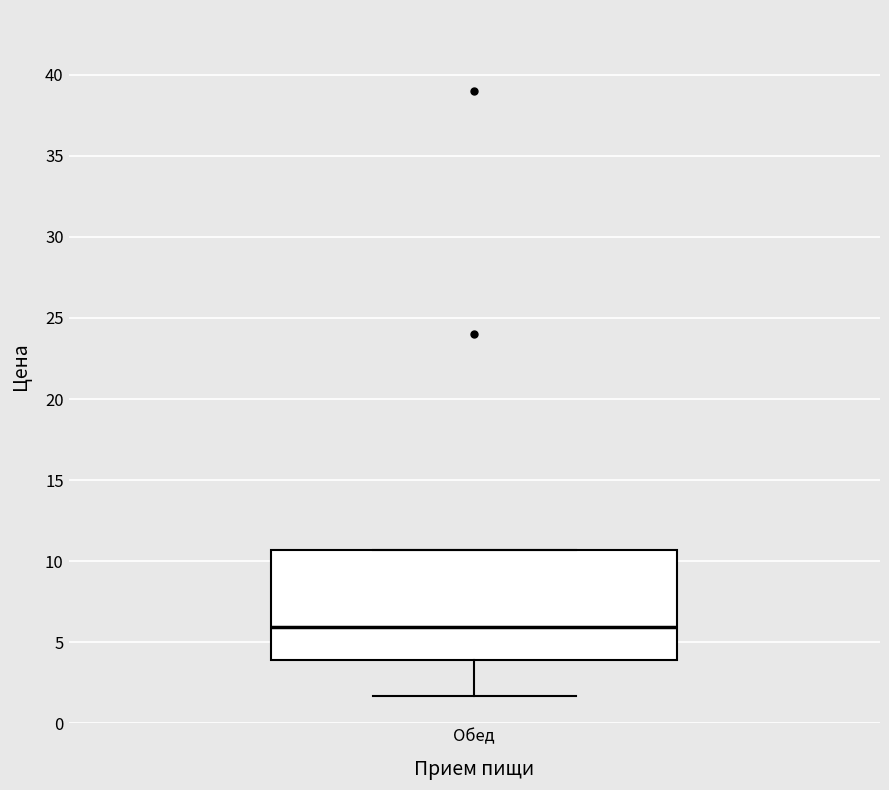

Read this box plot against the y-axis: the position of the median line, the range covered by the box, and the ends of both whiskers. The values are not printed on the chart, so give them approximately, as read against the axis.

median 6.0, box 4.0 to 10.5, whiskers 1.5 to 10.5